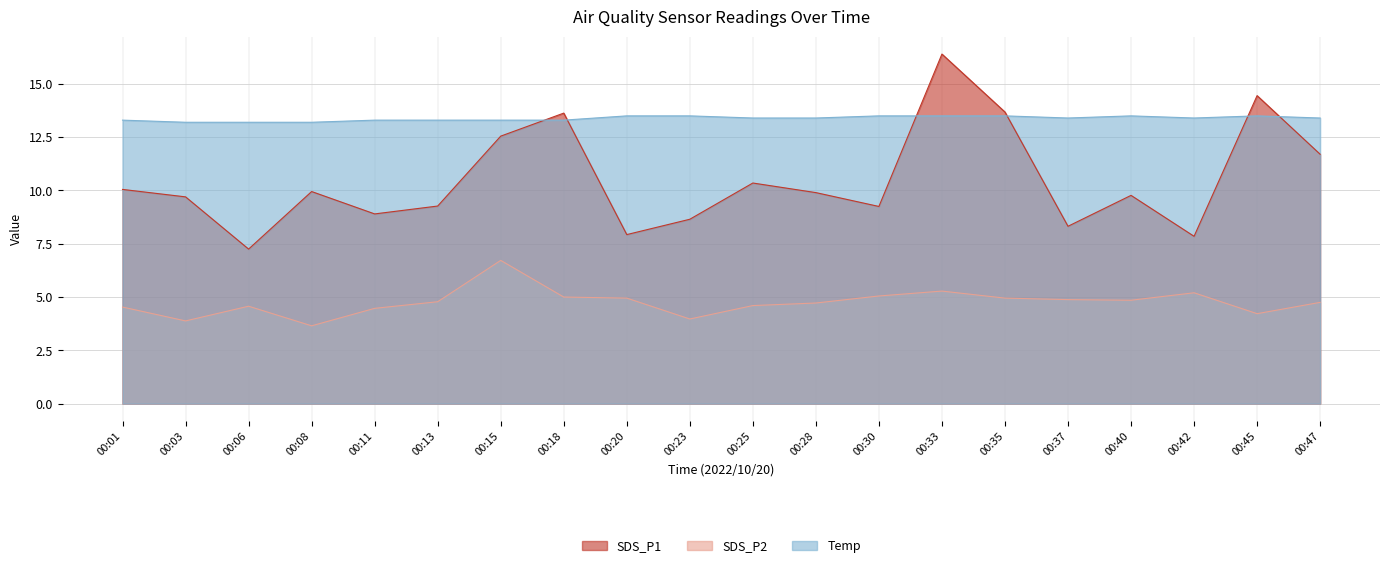

At which category does SDS_P2 reach its first local peak?

00:06